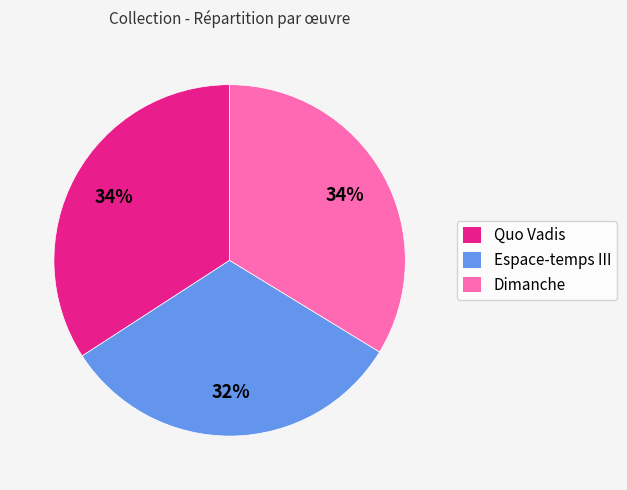

Is the sum of Quo Vadis and Dimanche greater than half?

Yes